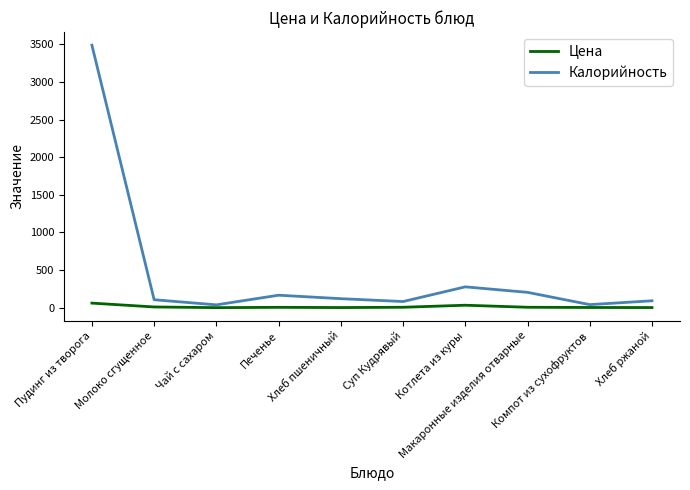

Is this an area chart (filled region under the line)?

No